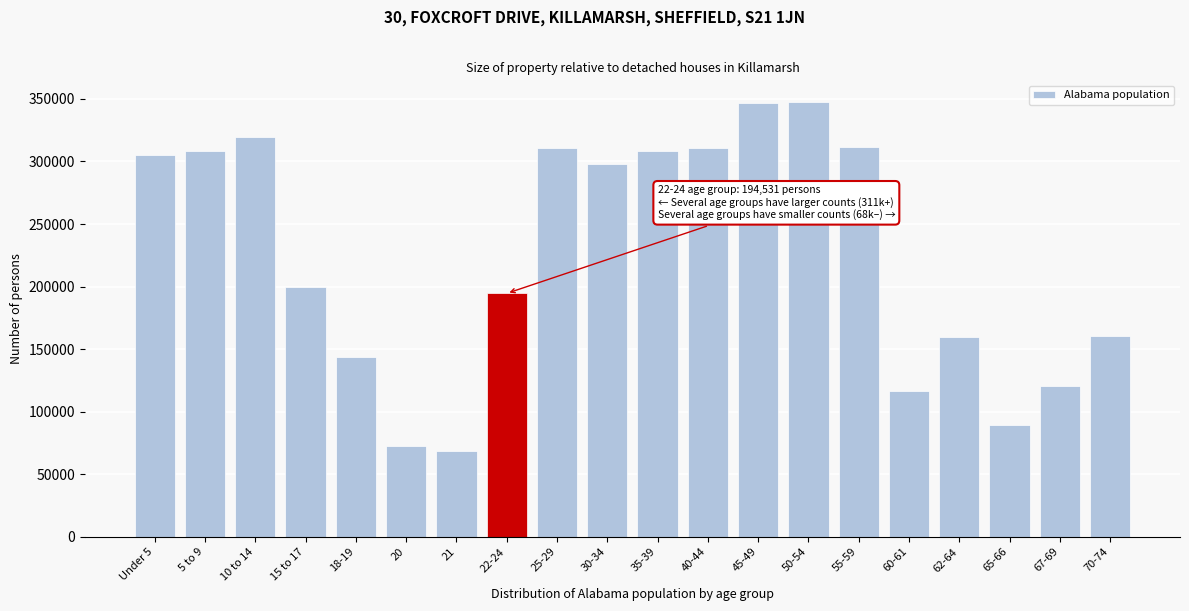

Is it true that the value at 20 is 38166?

False